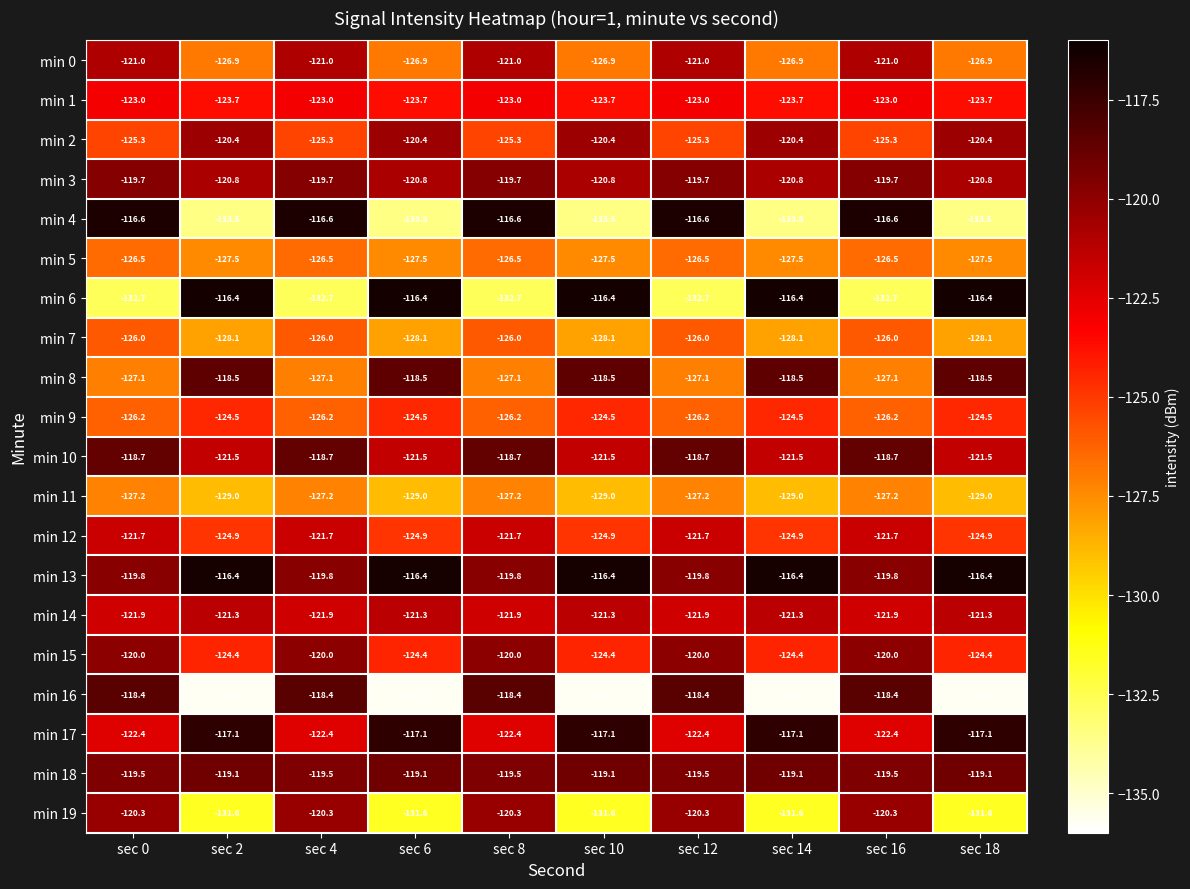

The value of min 14 at sec 6 is -121.3. True or false?

True